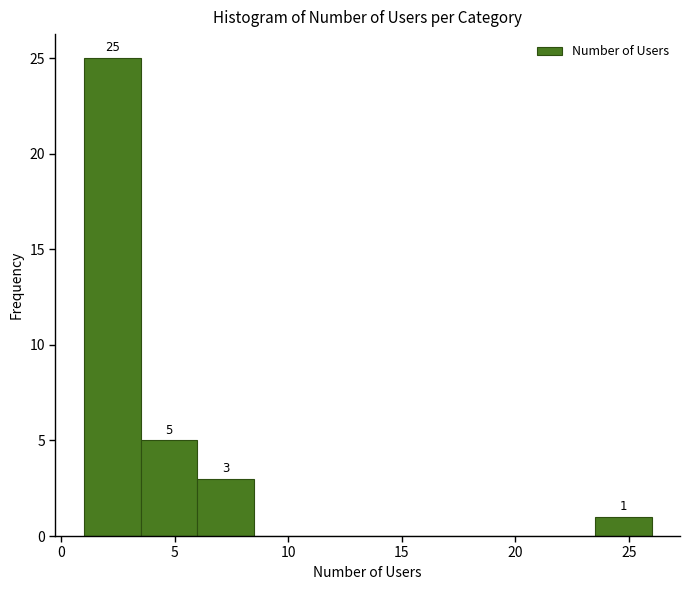

Which range on the x-axis has the tallest bar?

1.0 to 3.5